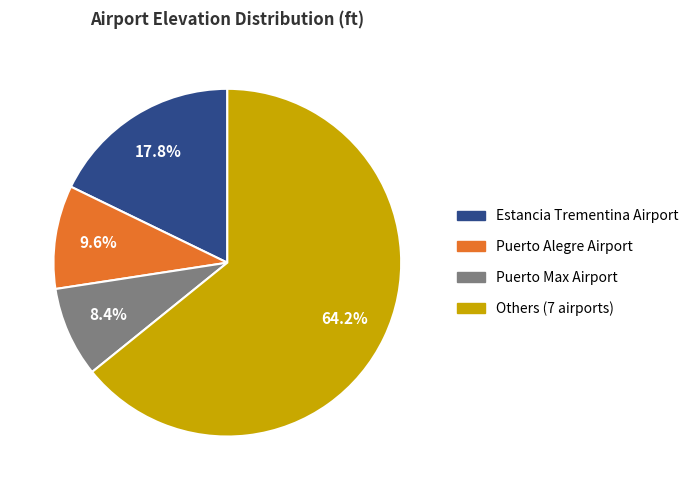

Is there a majority slice in this chart?

Yes